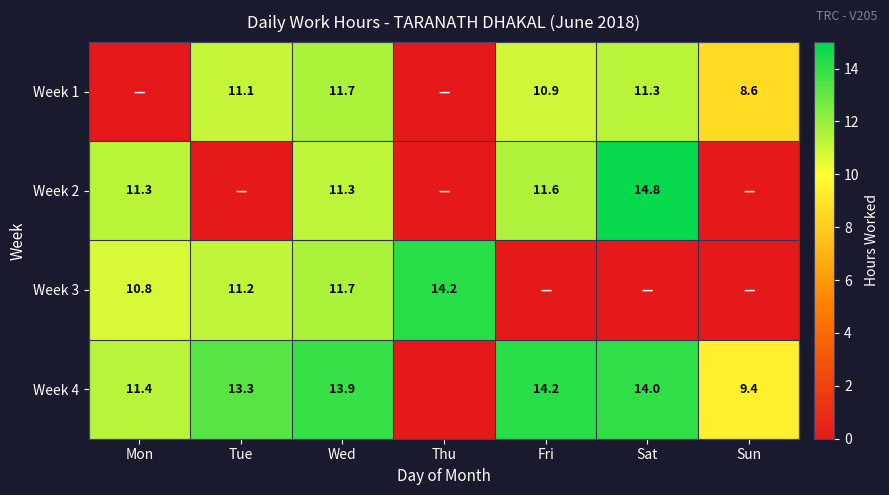

Is the value of Week 4 at Sat greater than the value of Week 1 at Sat?

Yes